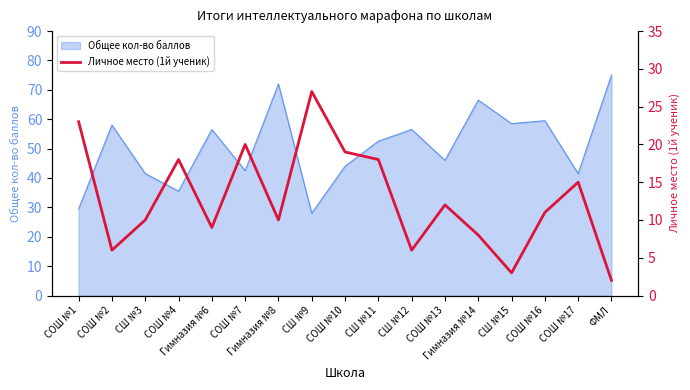

What is the highest value of the Общее кол-во баллов series?

75.0